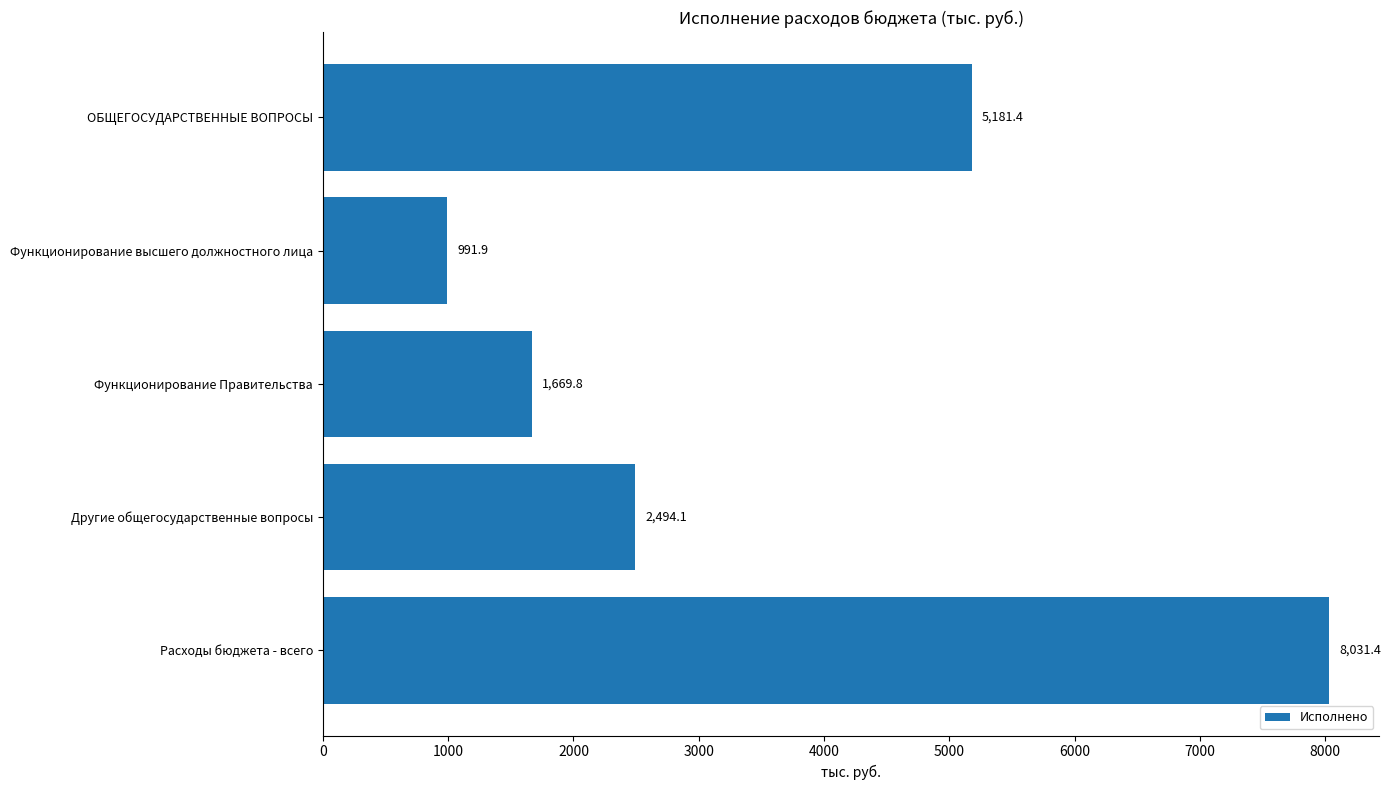

Reading top to bottom, extract all data points from this chart.

ОБЩЕГОСУДАРСТВЕННЫЕ ВОПРОСЫ=5181.4	Функционирование высшего должностного лица=991.9	Функционирование Правительства=1669.8	Другие общегосударственные вопросы=2494.1	Расходы бюджета - всего=8031.4